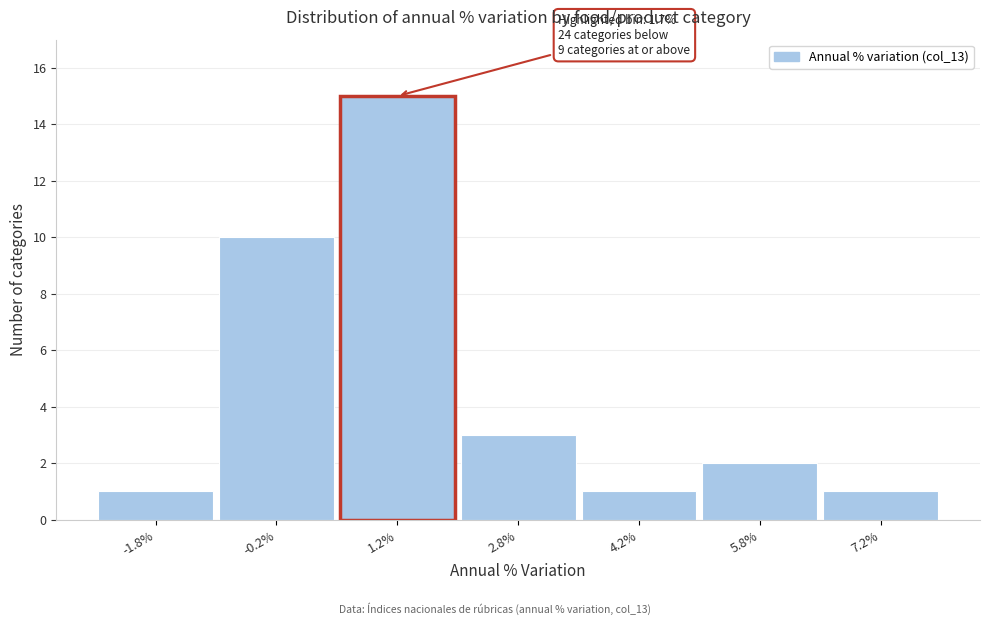

Over which range of the x-axis is the bar tallest?

0.5 to 2.0